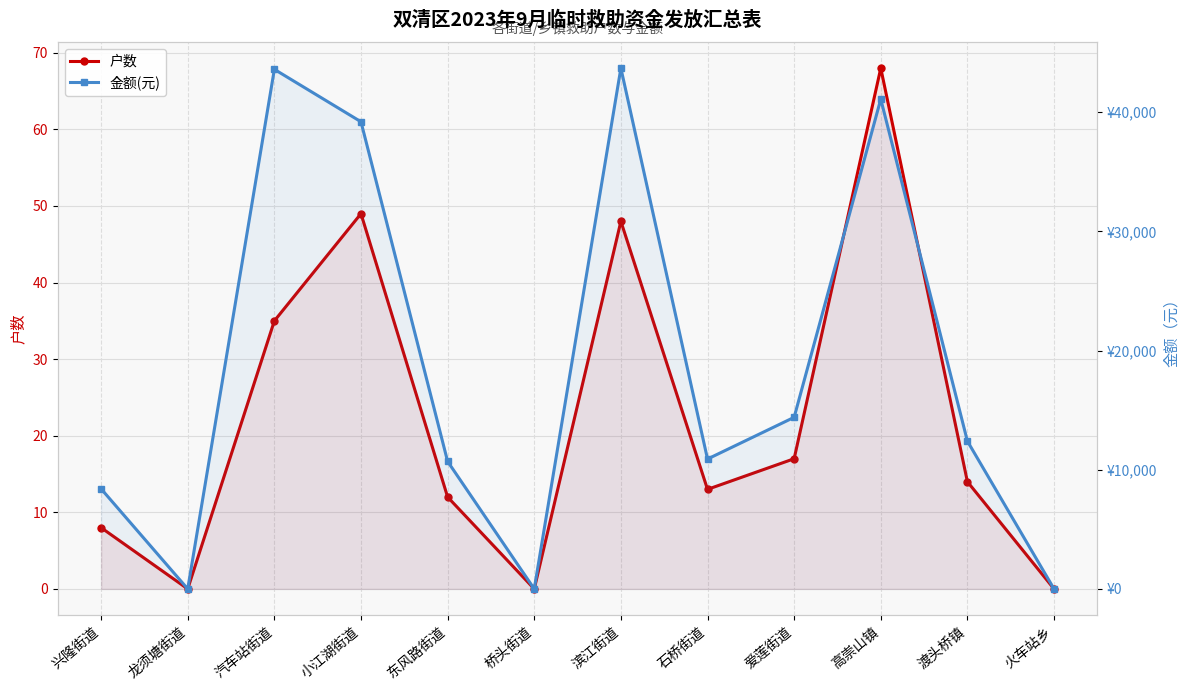

What is the value of the 金额(元) point at the 3rd from the left?

43600